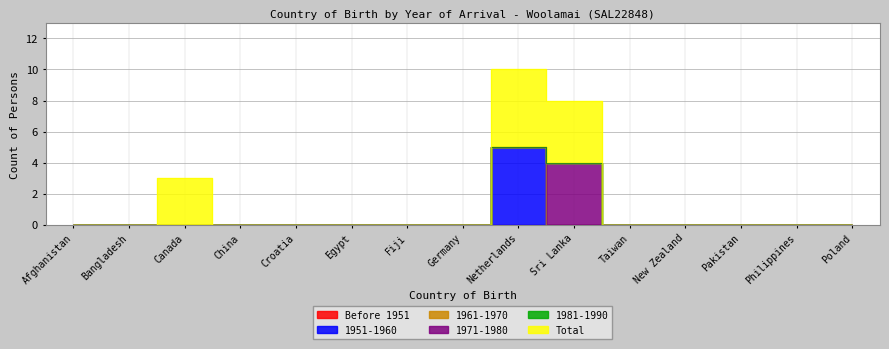

What is the difference between the highest and lowest values at Canada?

3